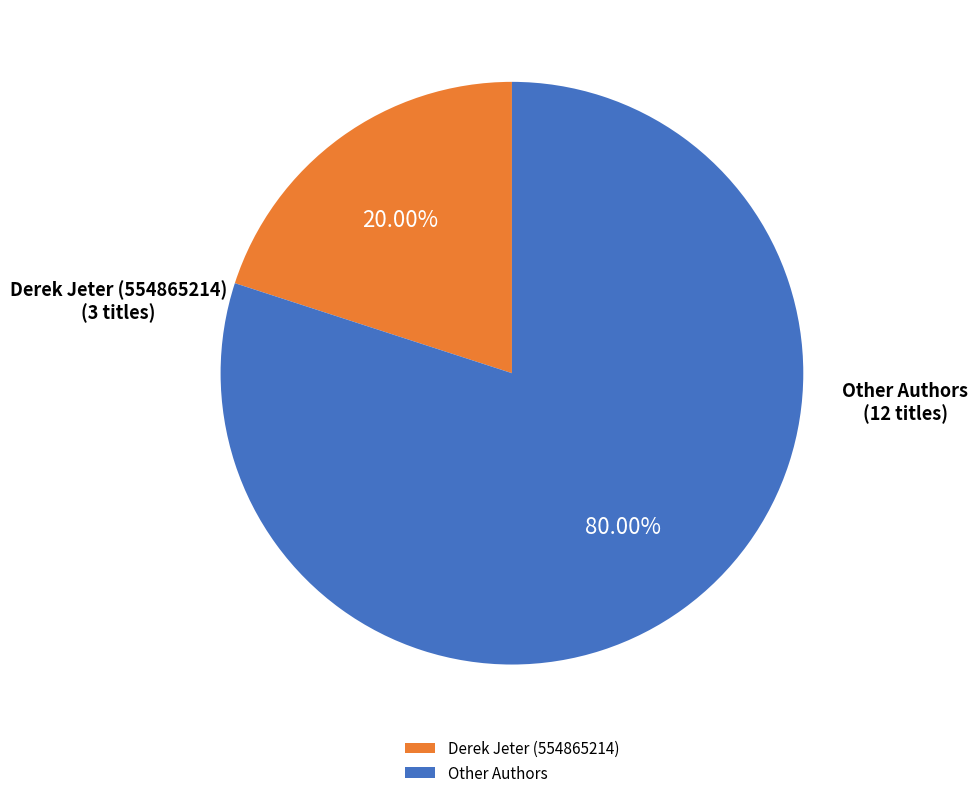

Is there any slice that represents more than half of the pie?

Yes